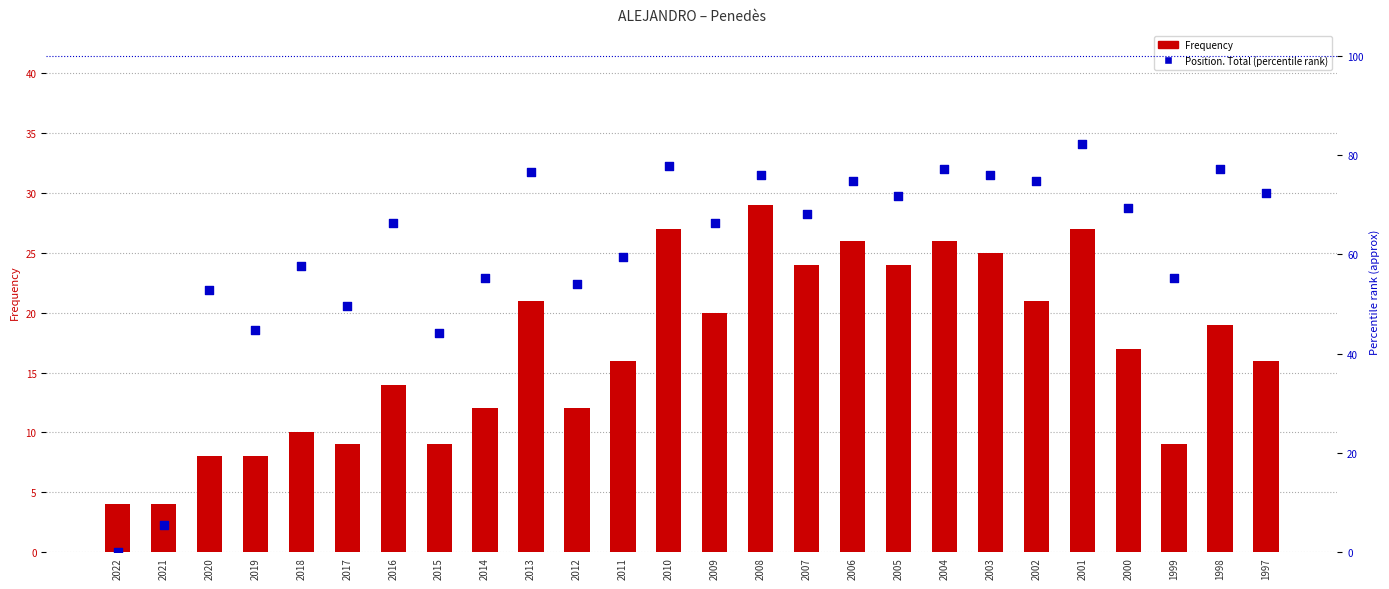

At how many categories does at least one series exceed 47?

22